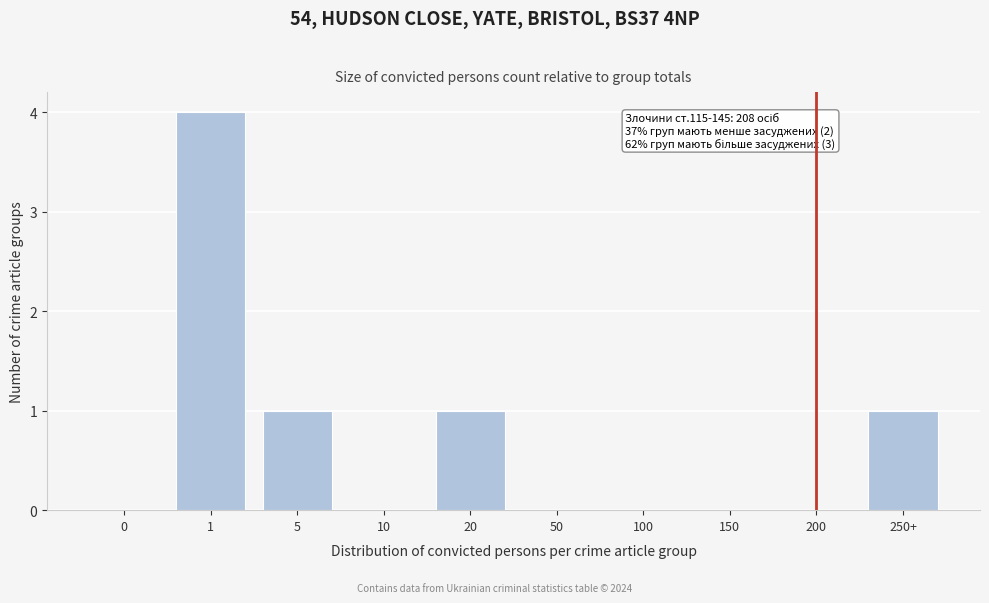

Reading right to left, transcribe all the data shown in this chart.

250+=1	200=0	150=0	100=0	50=0	20=1	10=0	5=1	1=4	0=0